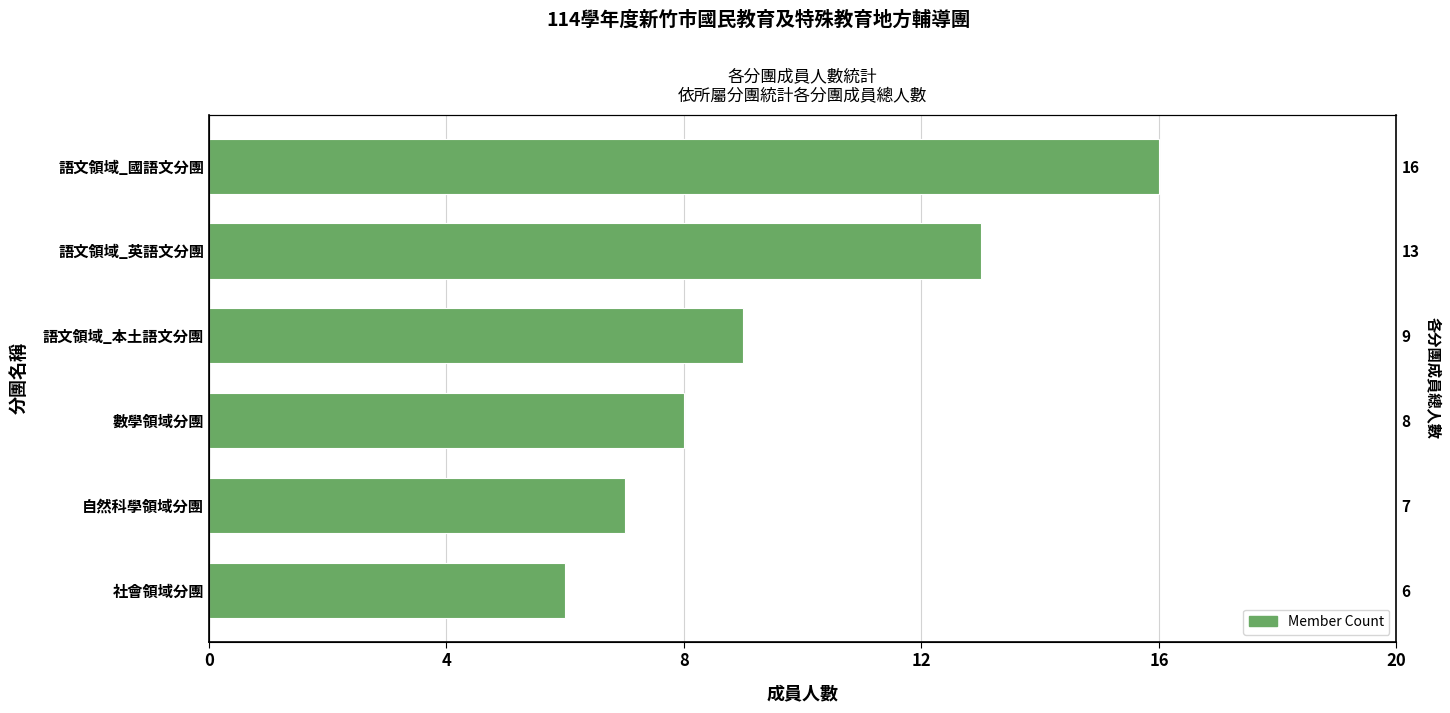

Is it true that the value at 語文領域_國語文分團 is 27?

False